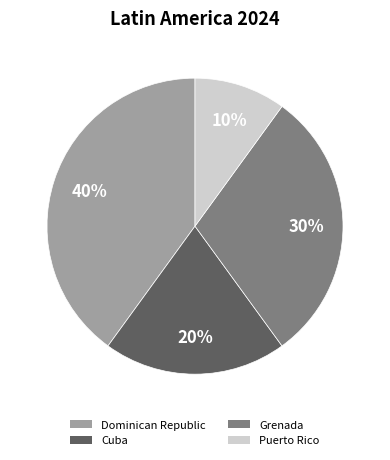

Count the number of slices in the pie.

4